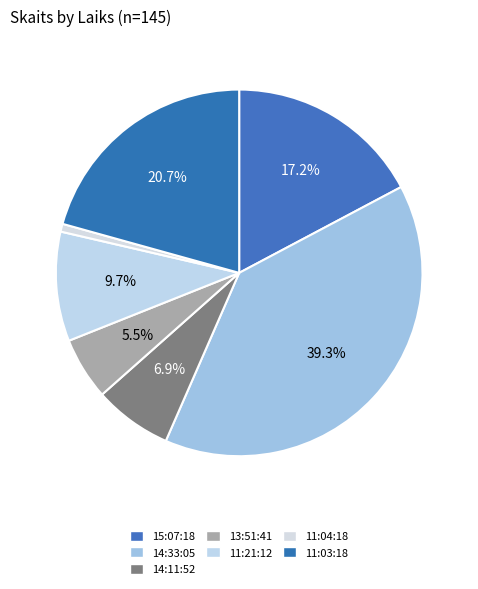

To the nearest percent, what is the difference between the largest and smallest slice percentages?

39%